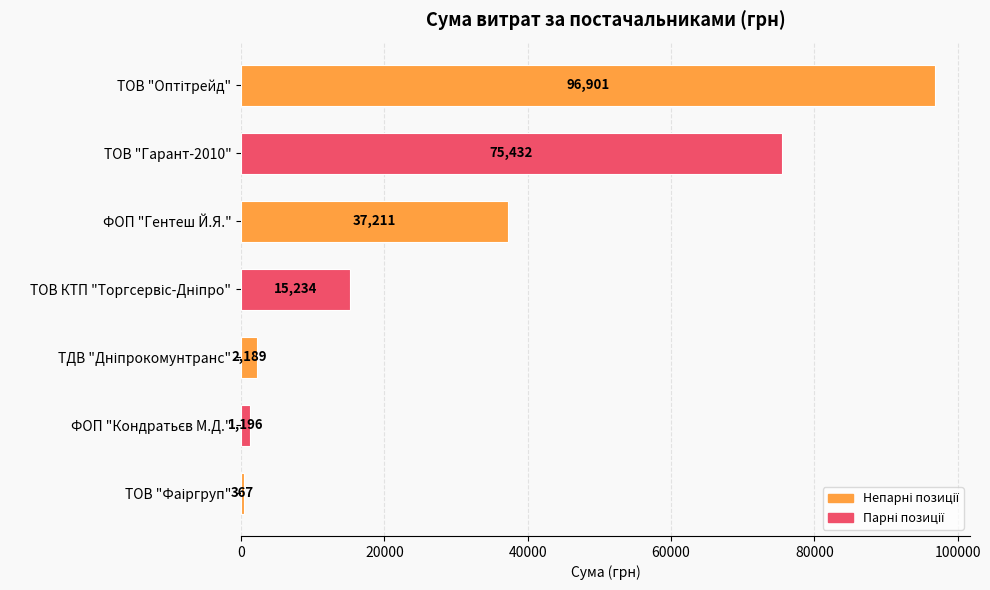

How many categories are shown in the chart?

7